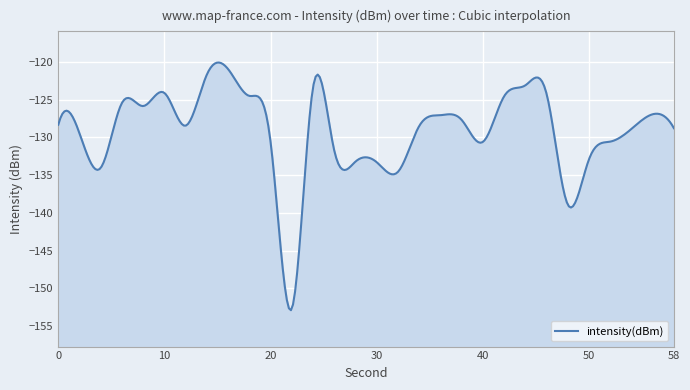

What is the value of the 5th point from the left?

-125.9